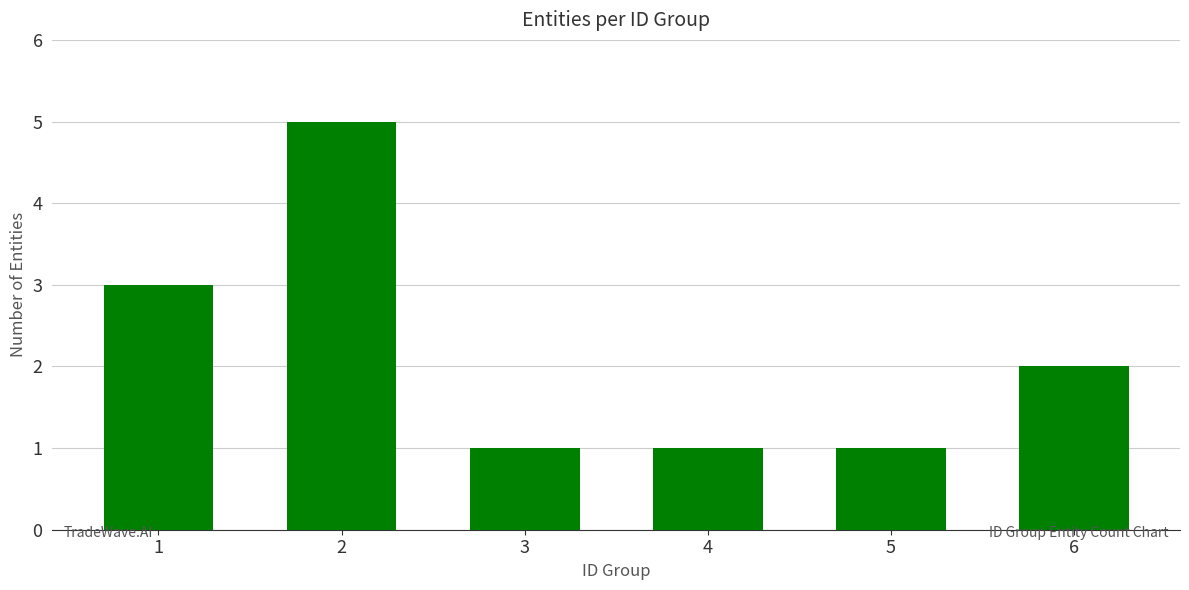

What is the change in value from 1 to 3?

-2